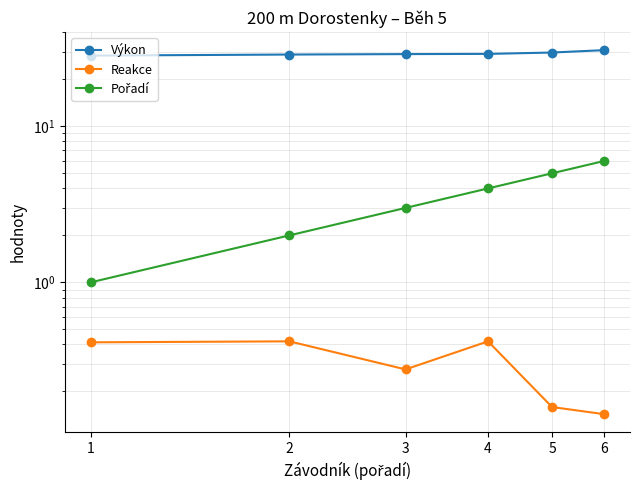

What is the lowest value of the Pořadí series?

1.0